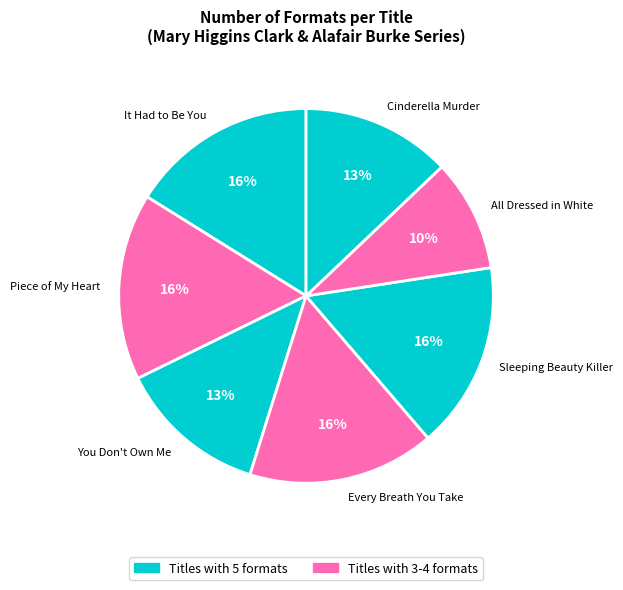

Combined, do Cinderella Murder and Sleeping Beauty Killer account for over 50%?

No